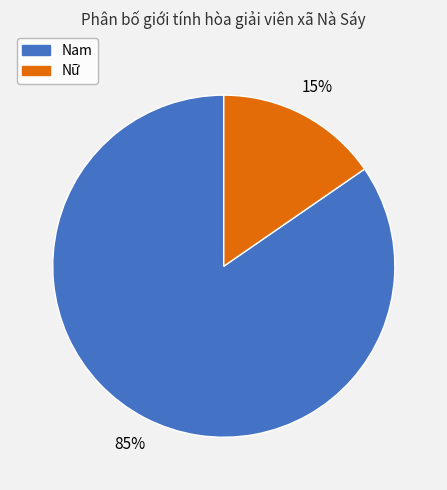

Do Nam and Nữ together represent more than half of the pie?

Yes